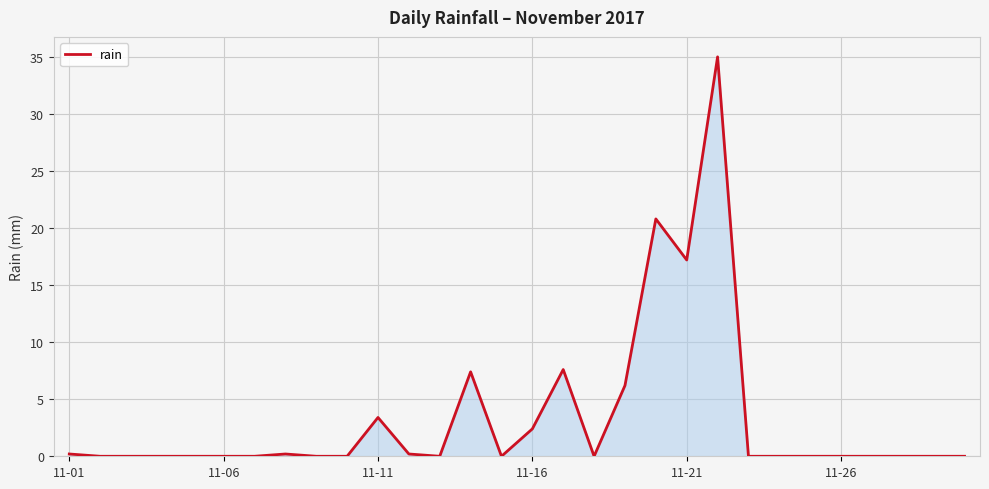

What is the difference between the maximum and minimum values?

35.0